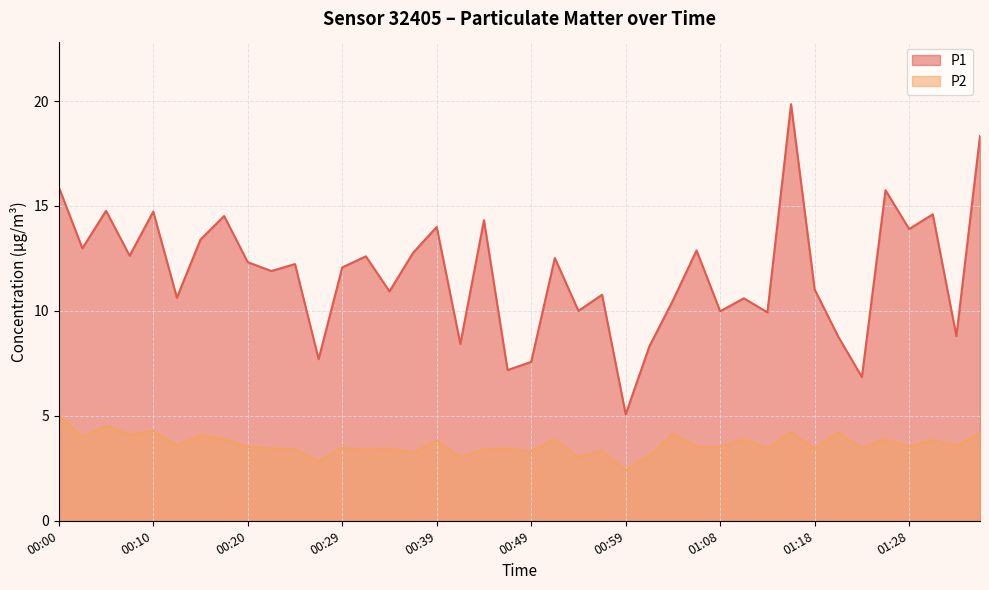

What is the spread (max minus min) of values at 00:25?

8.8